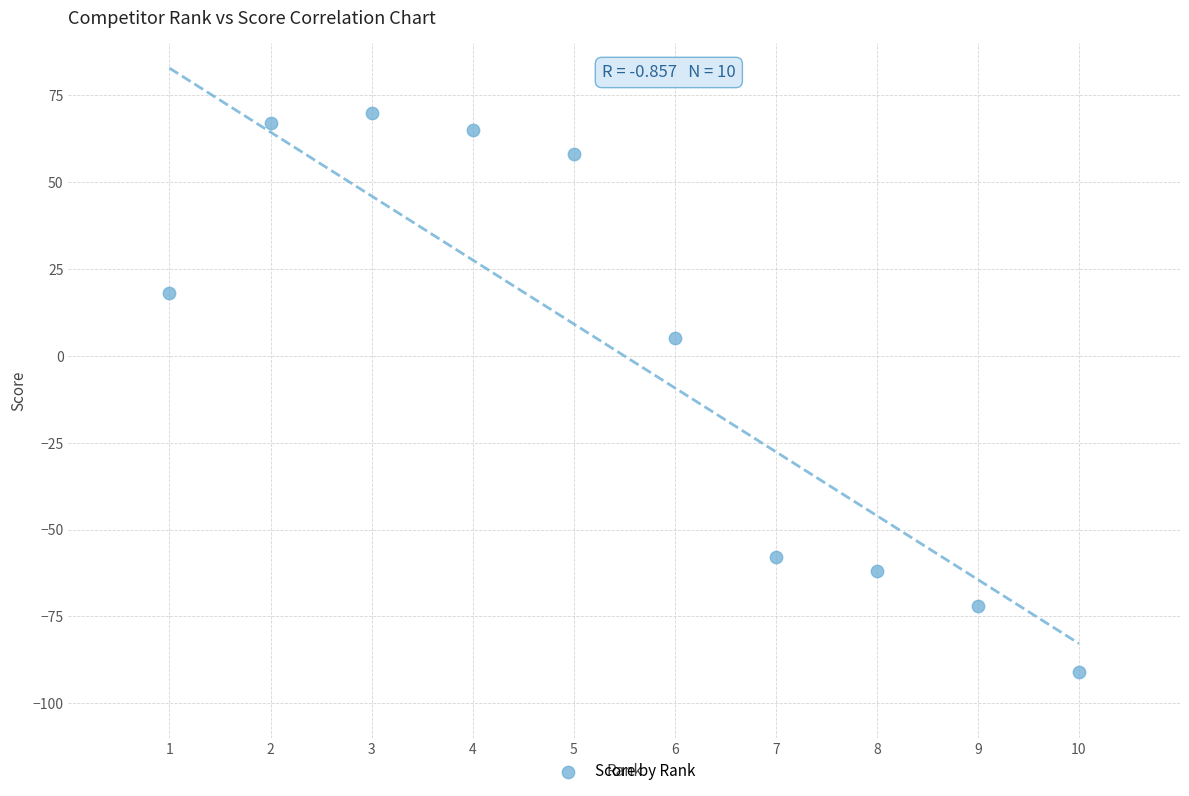

What Y value in the scatter plot is closest to -10?

5